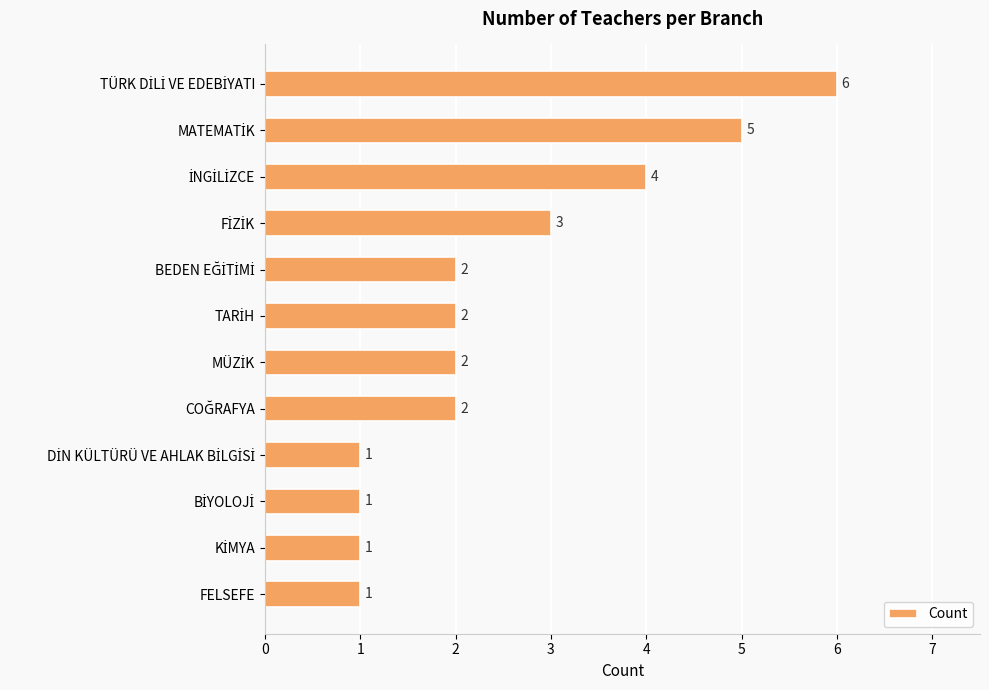

What is the greatest value displayed?

6